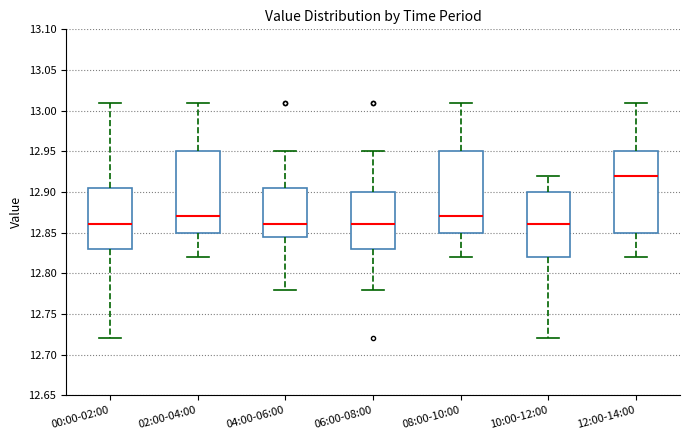

Which box has the highest median line?

12:00-14:00